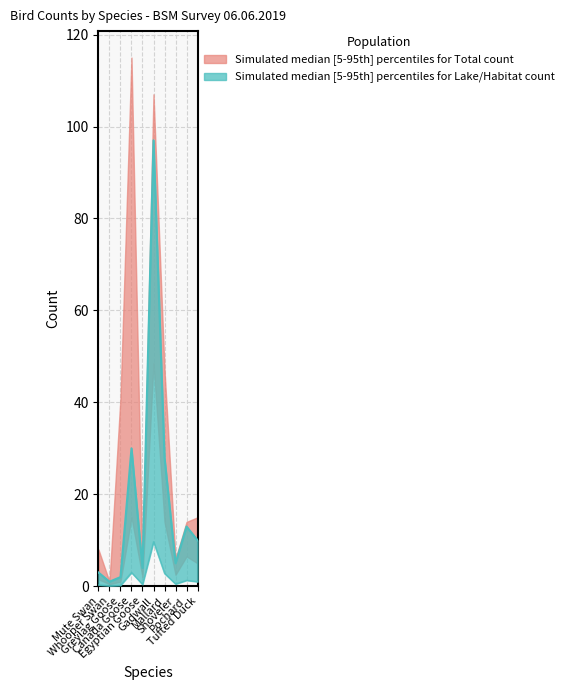

What is the smallest value displayed?

1